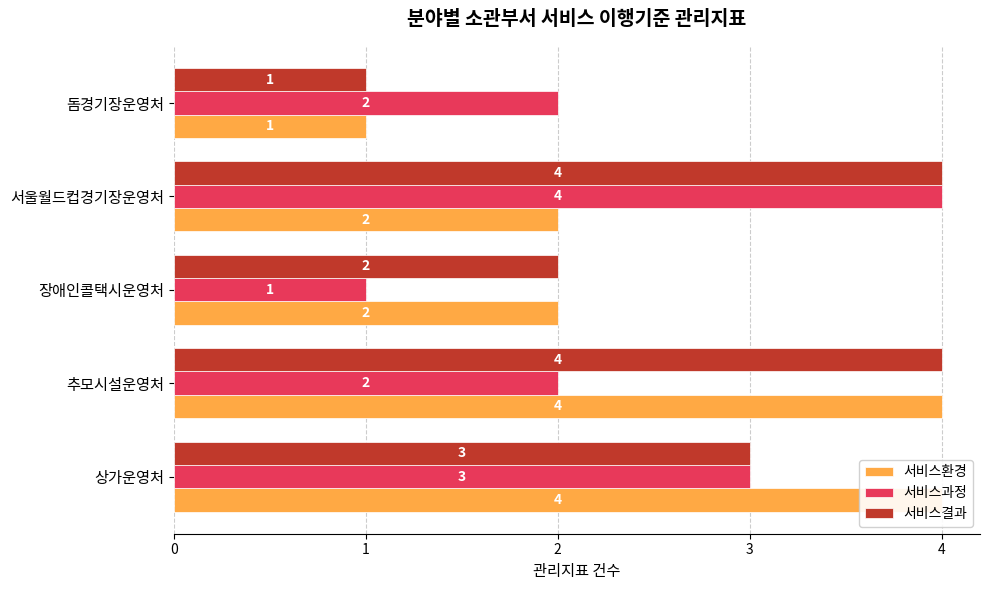

What is the difference between the highest and lowest values at 추모시설운영처?

2